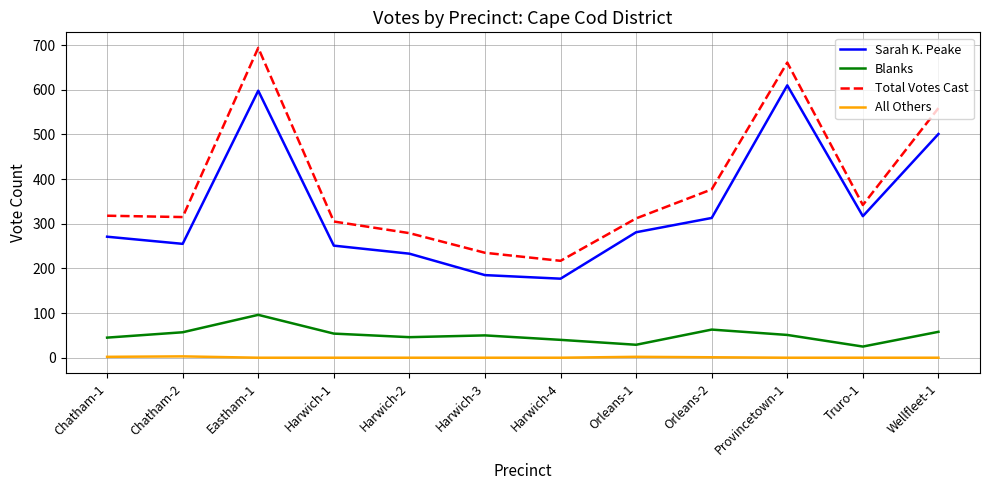

What position from the right is Harwich-3?

7